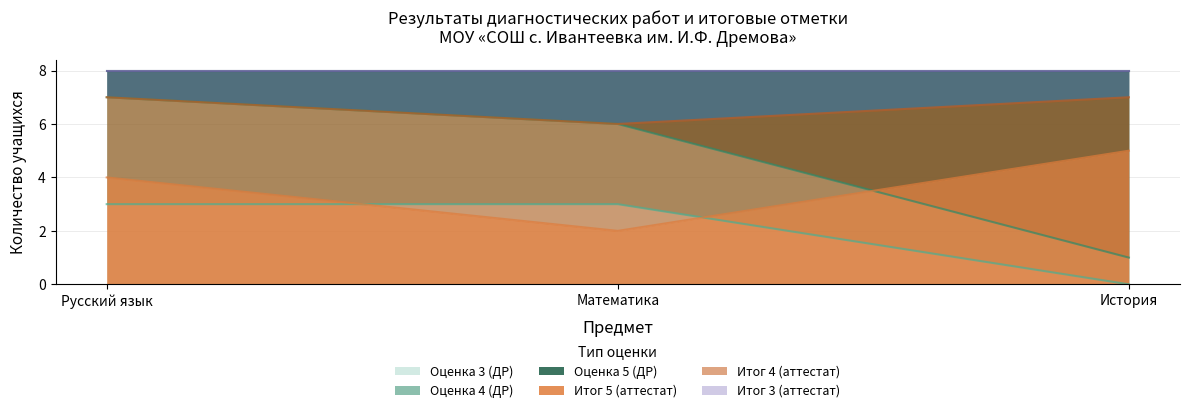

What is the approximate value of Оценка 4 (ДР) at Математика?

6